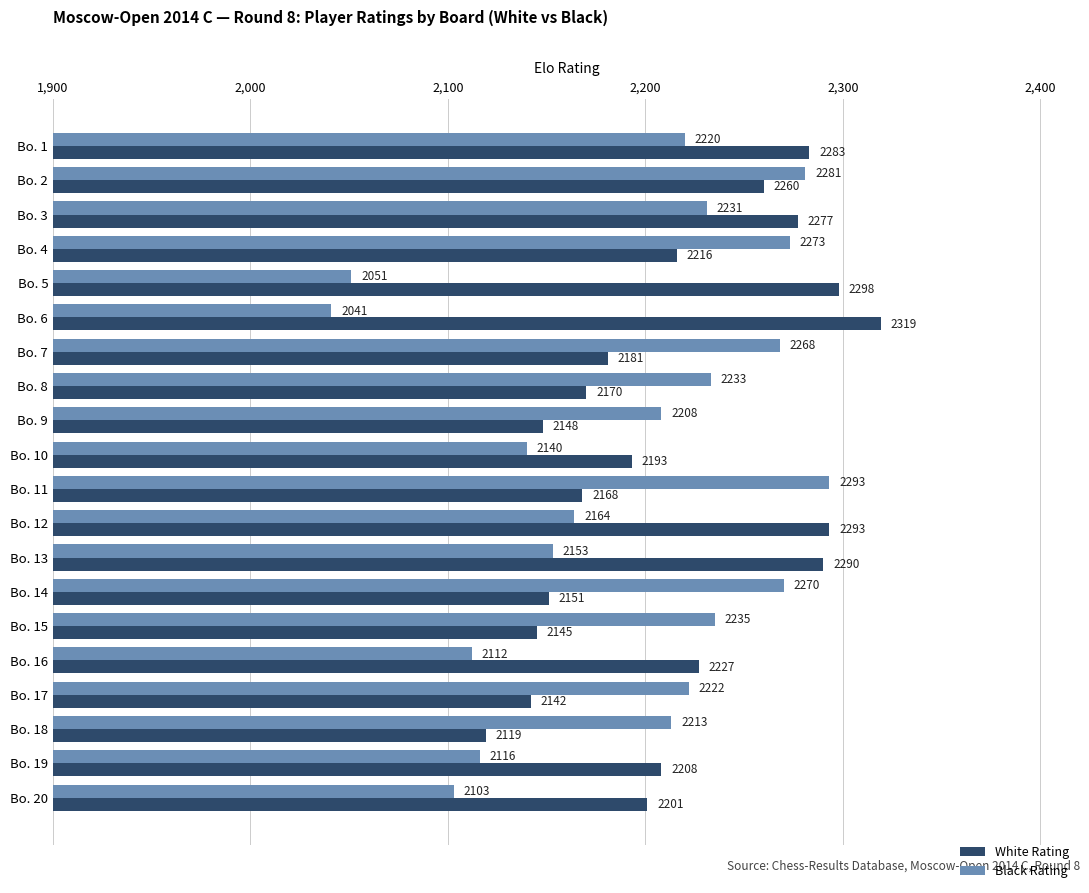

Which label corresponds to the largest value in the chart?

Bo. 6